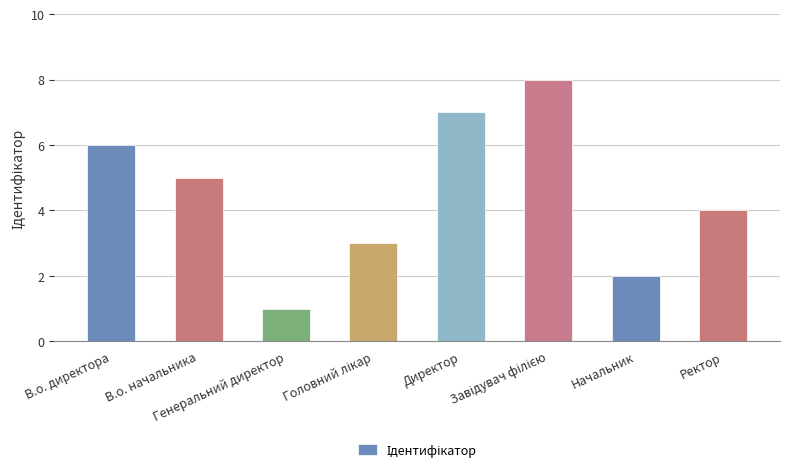

Reading right to left, transcribe all the data shown in this chart.

4	2	8	7	3	1	5	6